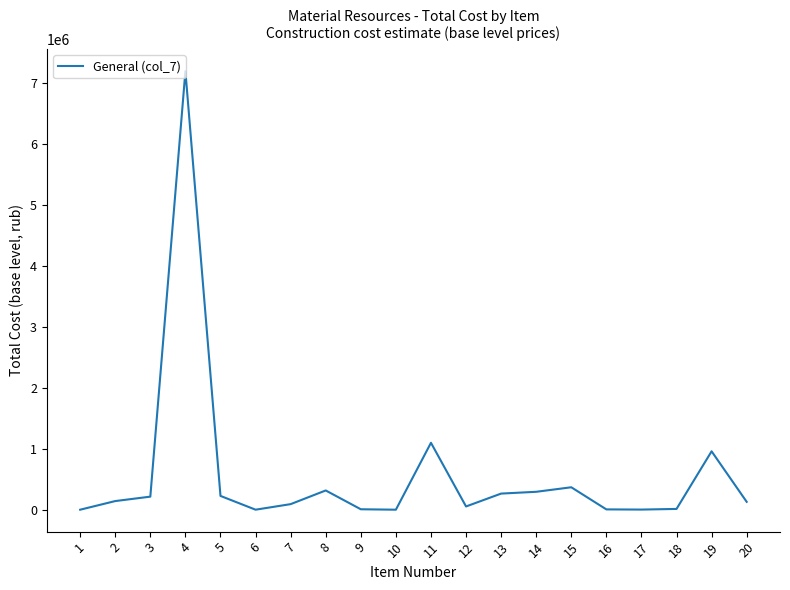

How many categories are shown in the chart?

20